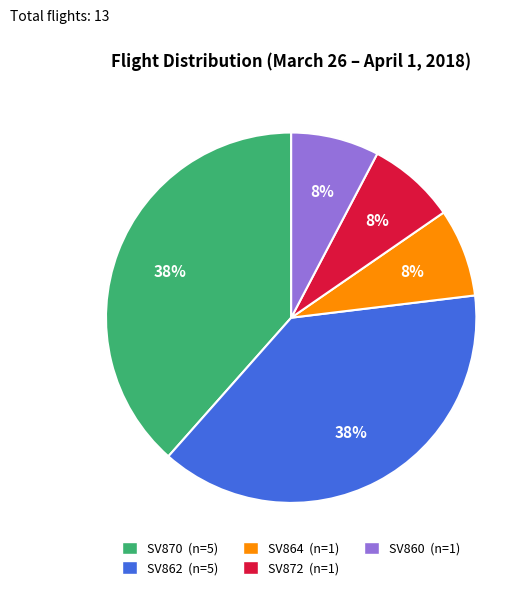

Is there any slice that represents more than half of the pie?

No